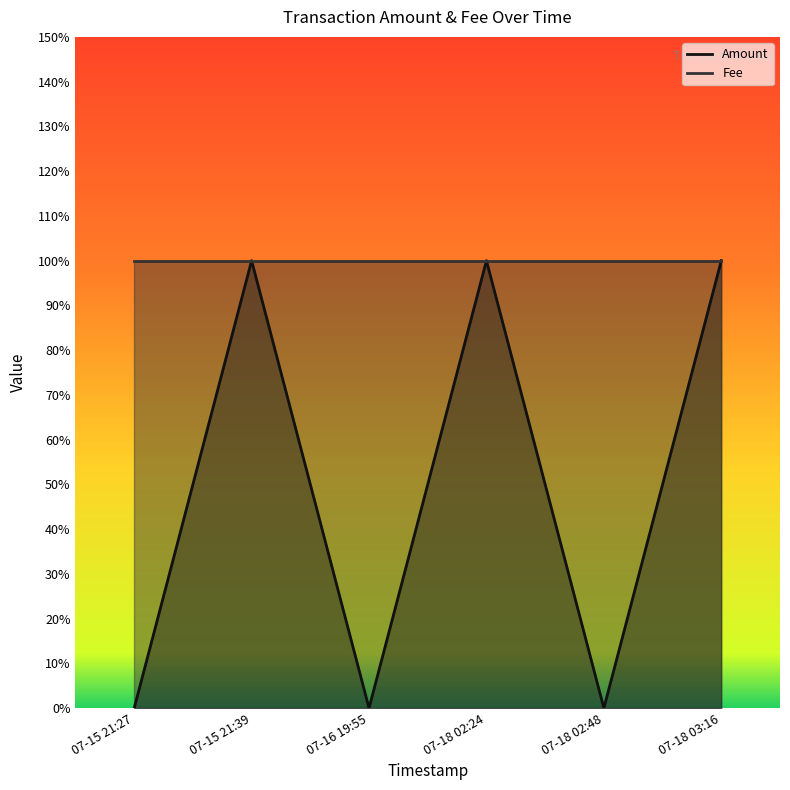

True or false: the data shows 0 at 07-16 19:55.

False